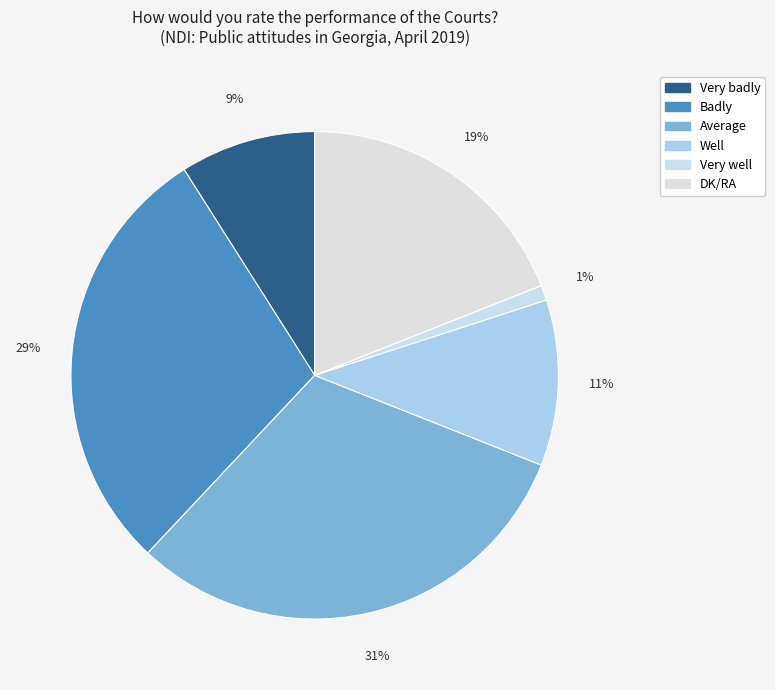

How many segments does this pie chart have?

6